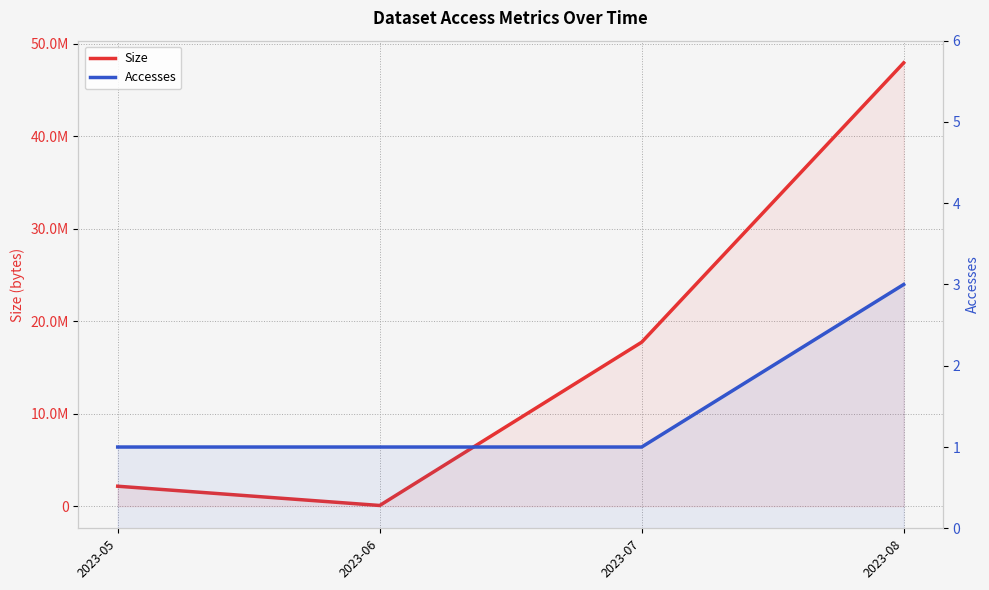

How many lines are shown in the chart?

2